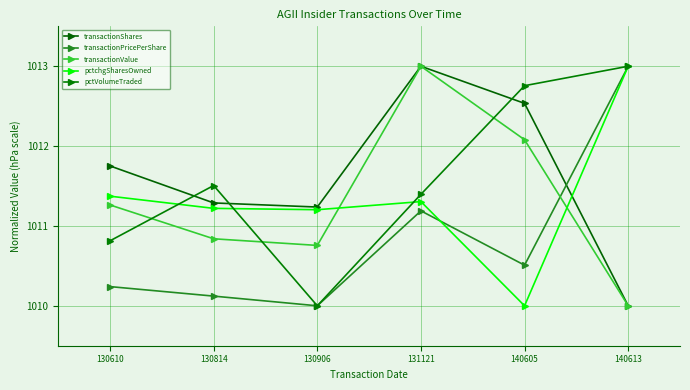

How many values in the pctchgSharesOwned series are below 1011?

1